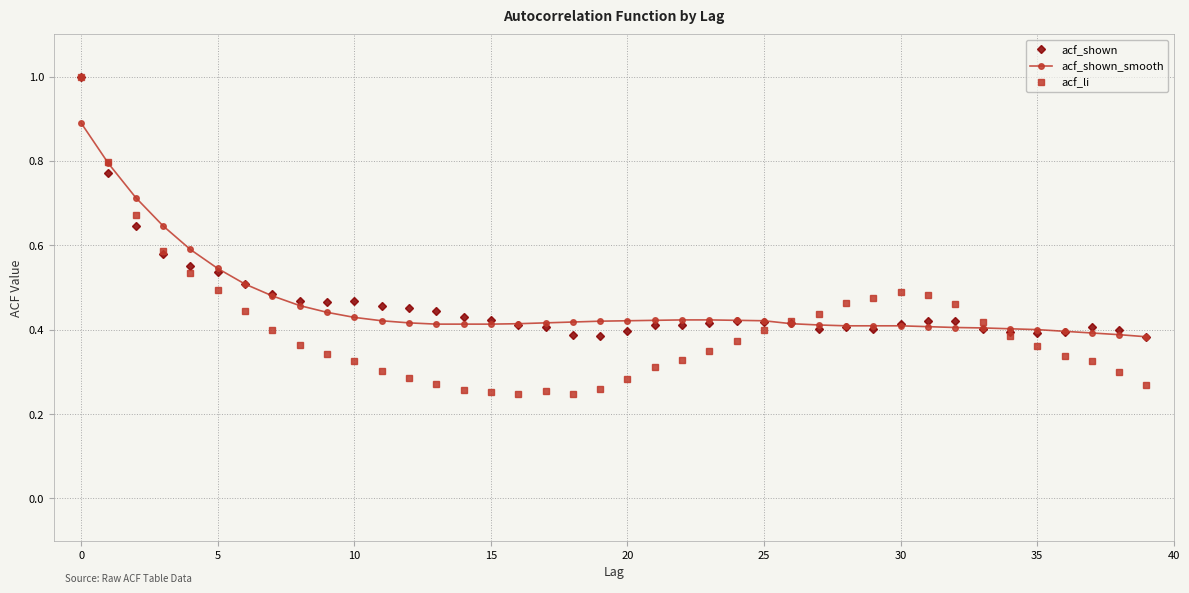

Which series has the largest range (max minus min)?

acf_li